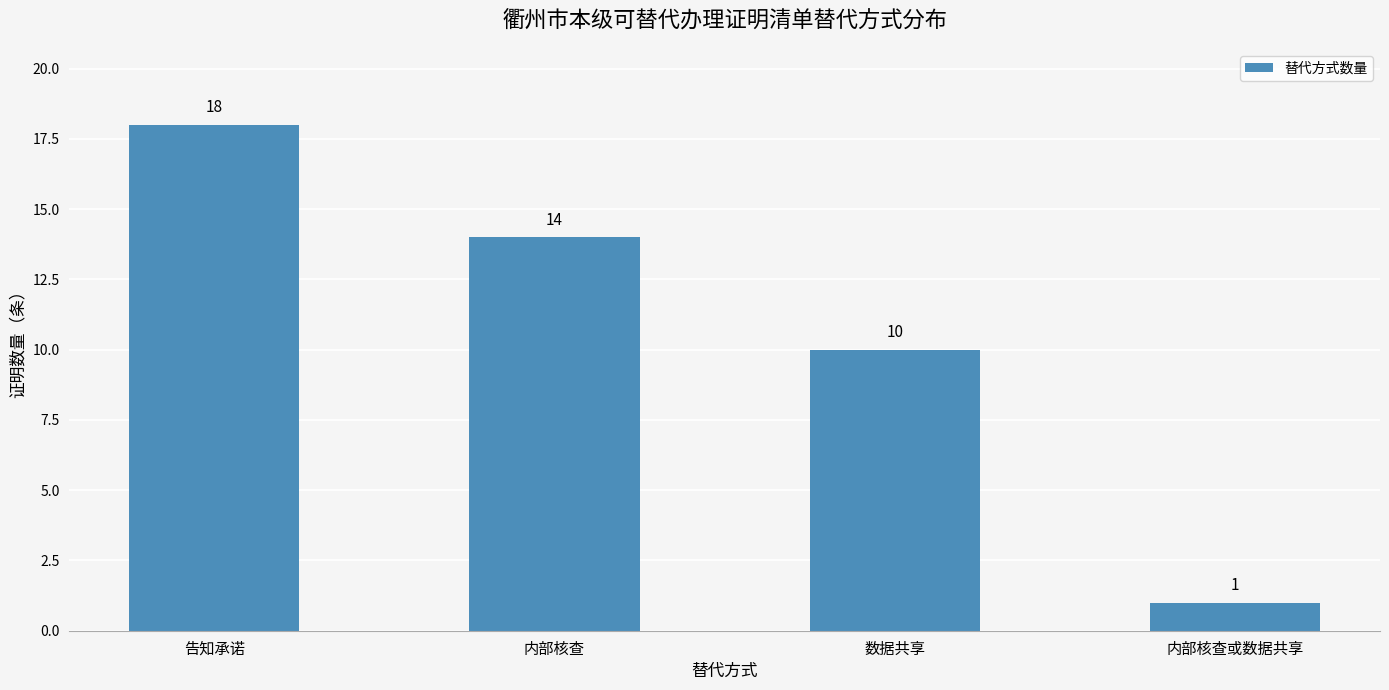

What is the sum of the values at 内部核查或数据共享 and 内部核查?

15